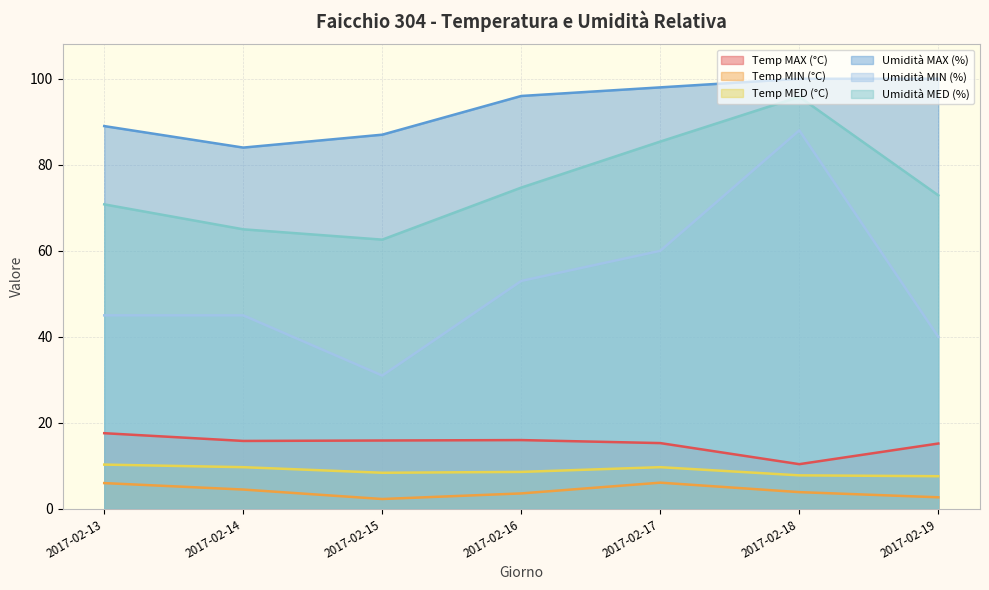

At which category is the sum across all series the highest?

2017-02-18